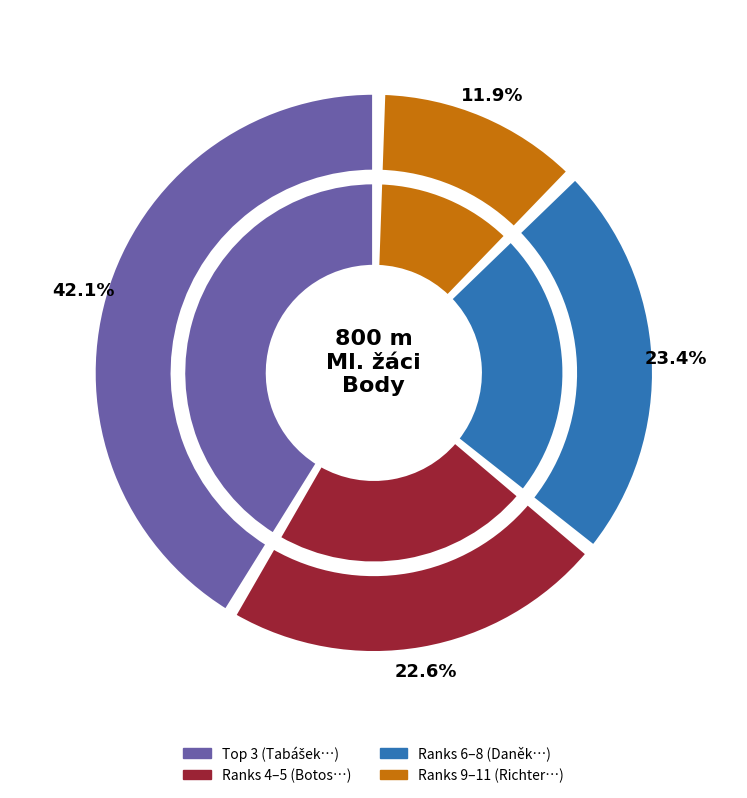

Between Richter Jan and Mička Eduard, which is larger?

Mička Eduard